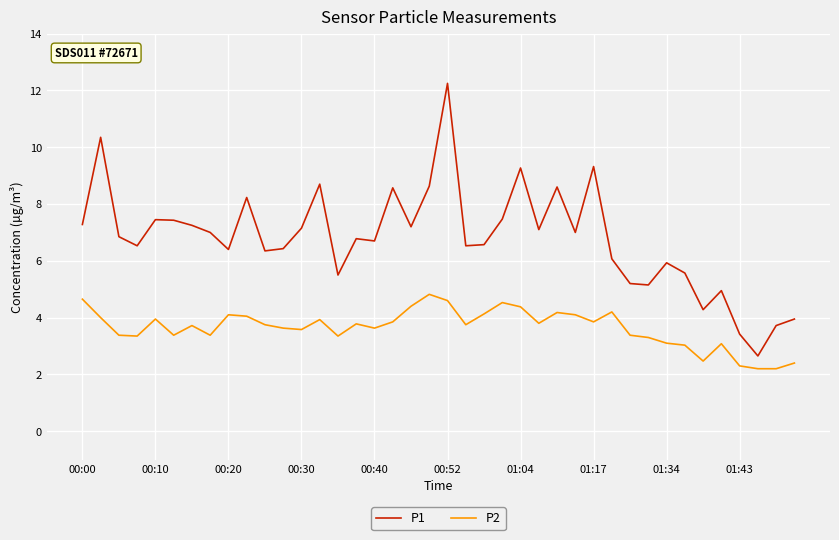

What is the highest value of the P2 series?

4.8